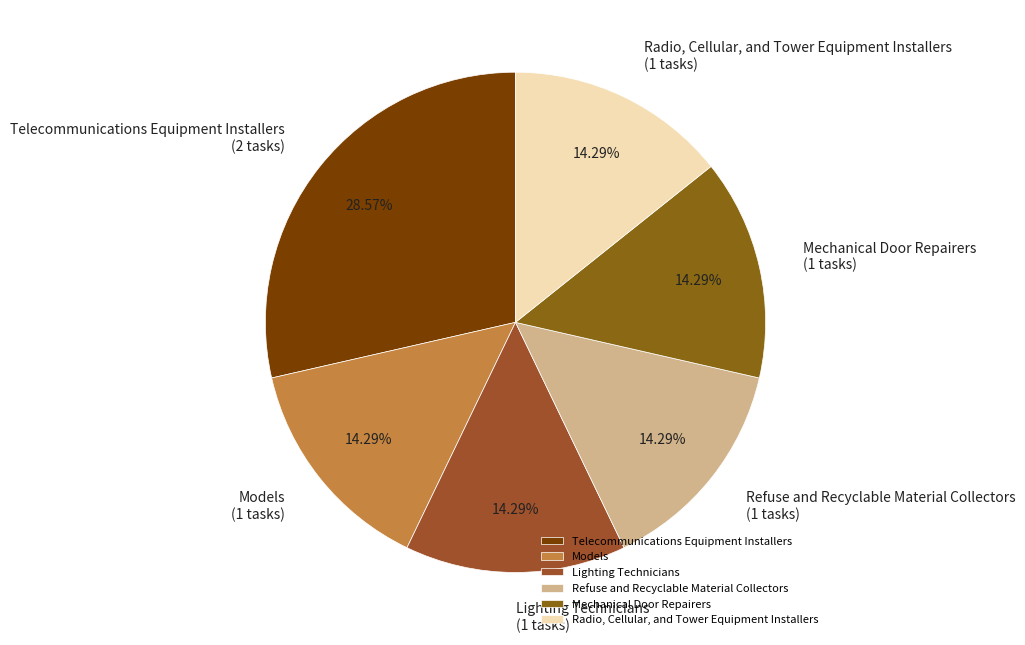

Which slice is the largest?

Telecommunications Equipment Installers